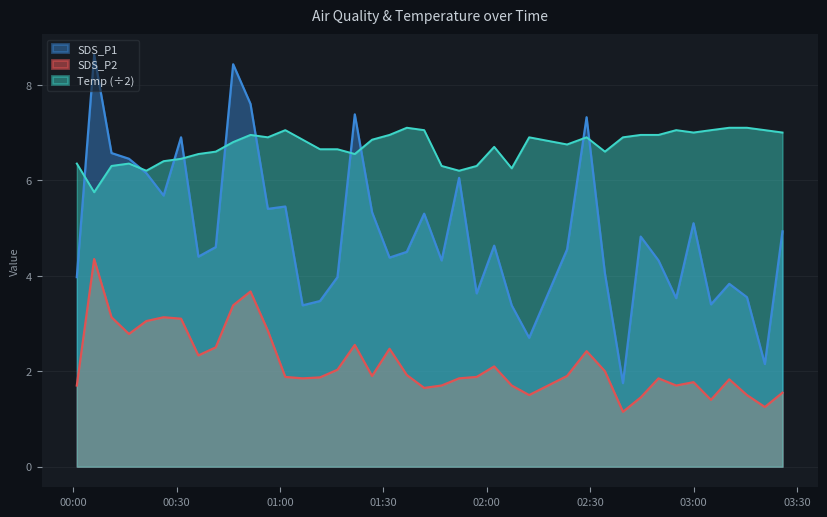

Which series has the largest range (max minus min)?

SDS_P1